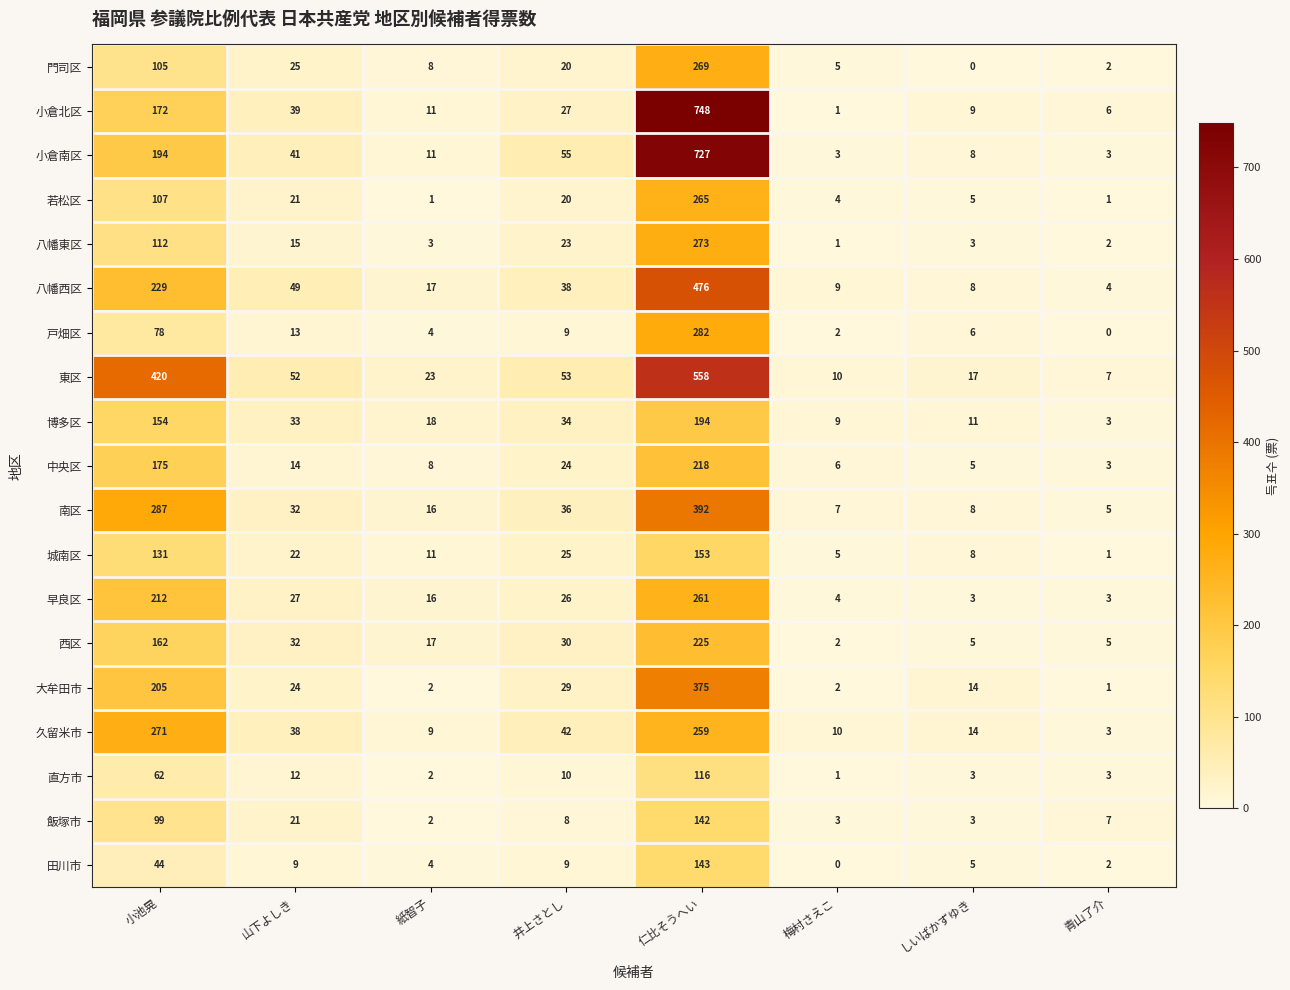

The 早良区 series shows 1 at 青山了介. True or false?

False